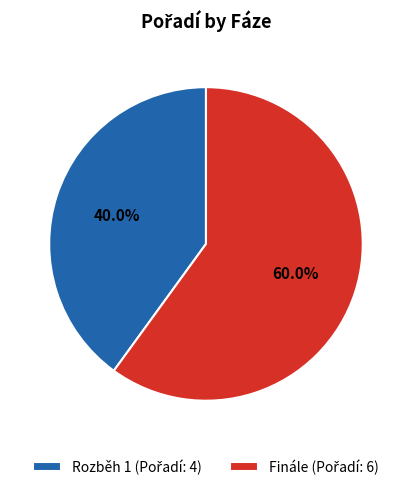

To the nearest percent, what percentage of the pie is Rozběh 1?

40%